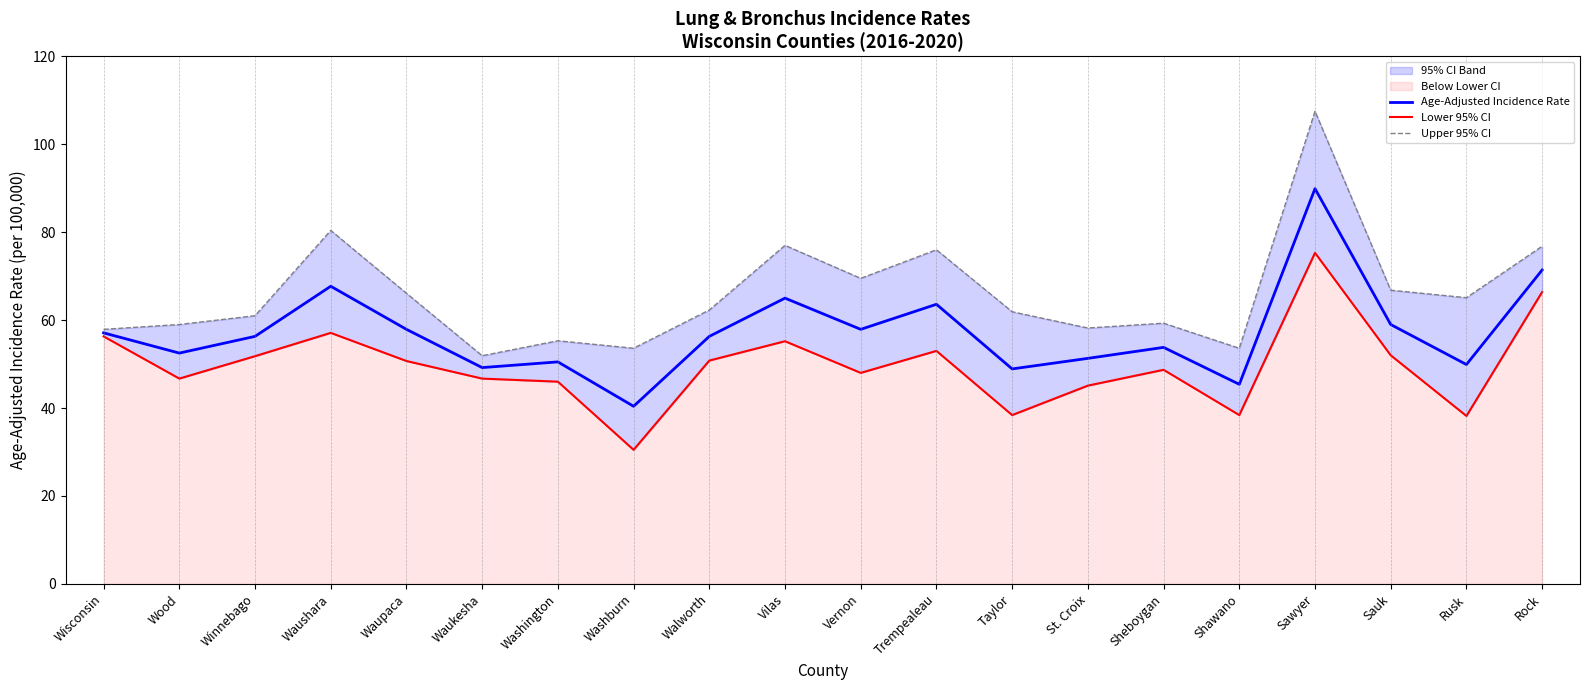

What is the value of the Lower 95% CI point at the 5th from the left?

50.7